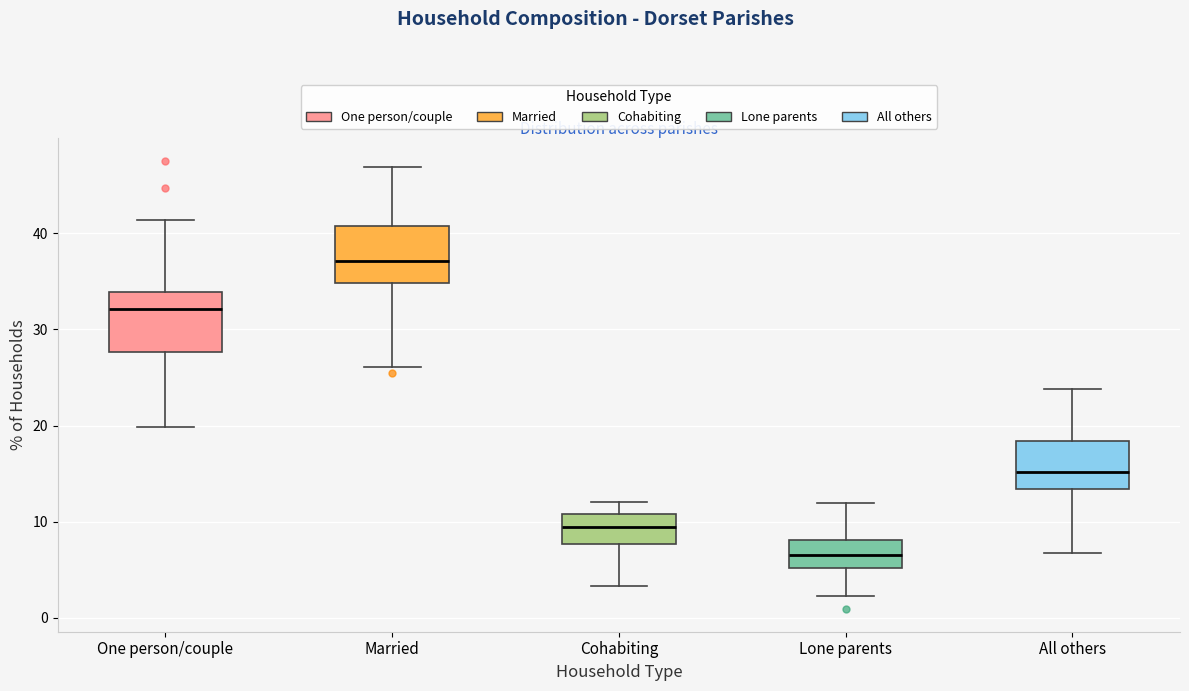

Reading left to right, transcribe this box plot: for each box, give where its median line is, the range the box spans, and where its two whiskers end, as read against the y-axis. The values are not printed on the chart, so give them approximately, as read against the axis.

One person/couple: median 32, box 28 to 34, whiskers 20 to 41
Married: median 37, box 35 to 41, whiskers 26 to 47
Cohabiting: median 9, box 8 to 11, whiskers 3 to 12
Lone parents: median 7, box 5 to 8, whiskers 2 to 12
All others: median 15, box 13 to 18, whiskers 7 to 24